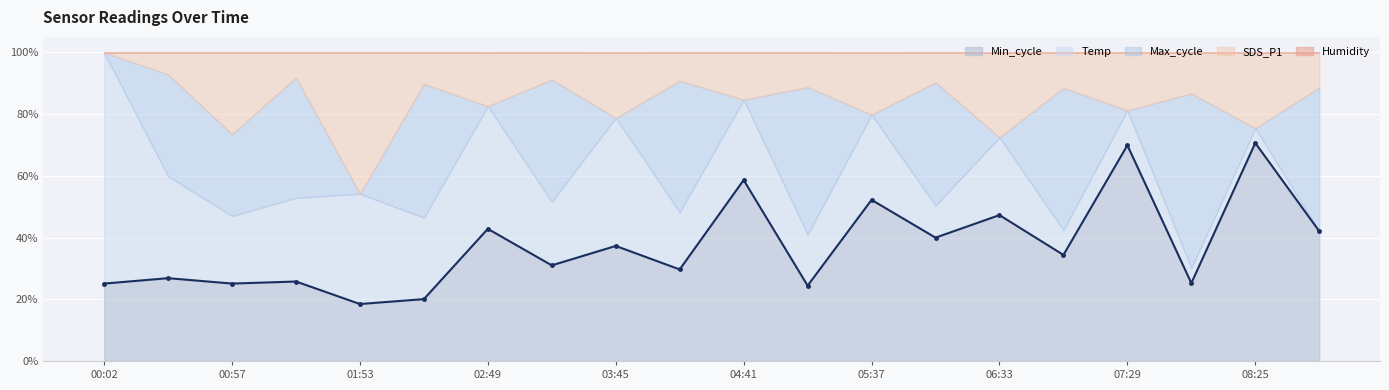

What is the minimum value shown in the chart?

18.5